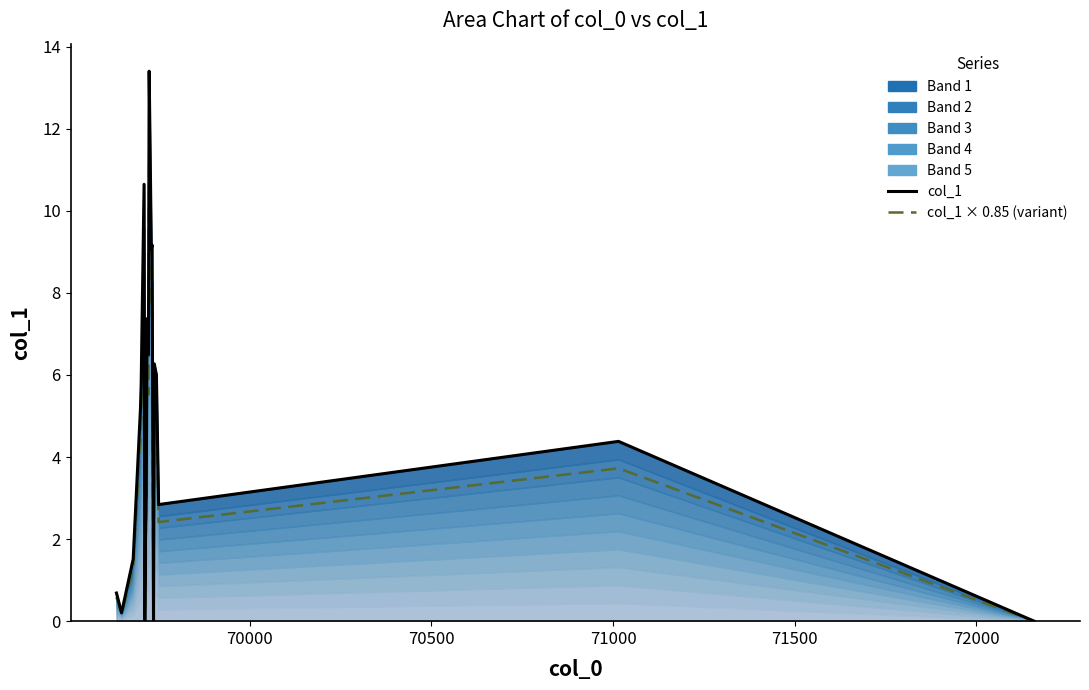

How many interior local peaks does the col_1 × 0.85 (variant) series have?

6